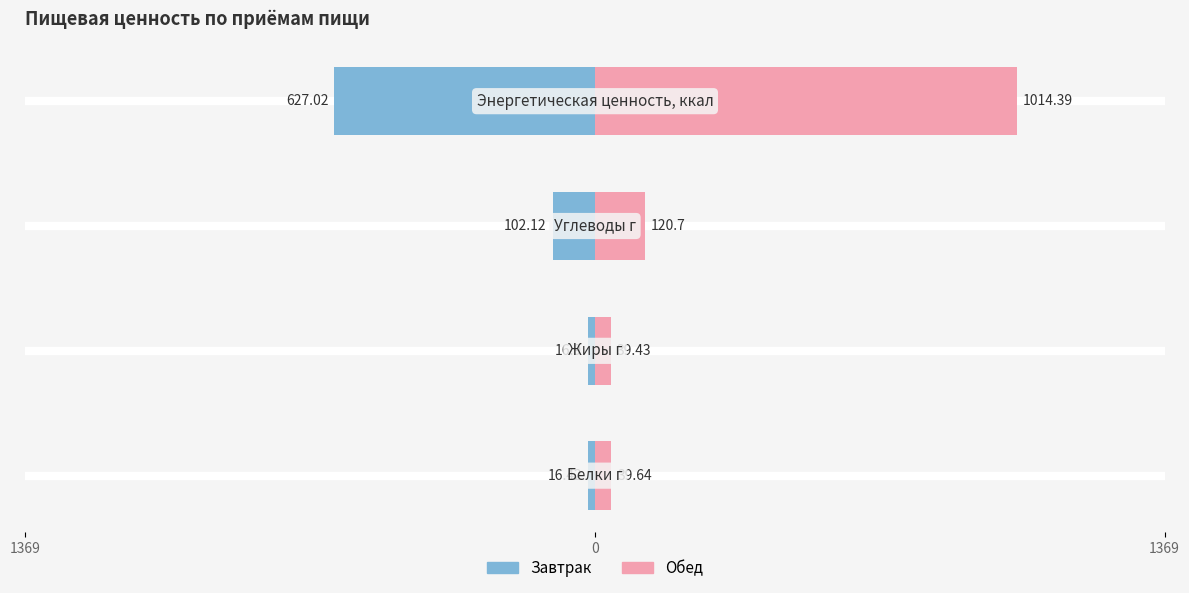

Which series changed the most between 0 and 1369?

Завтрак